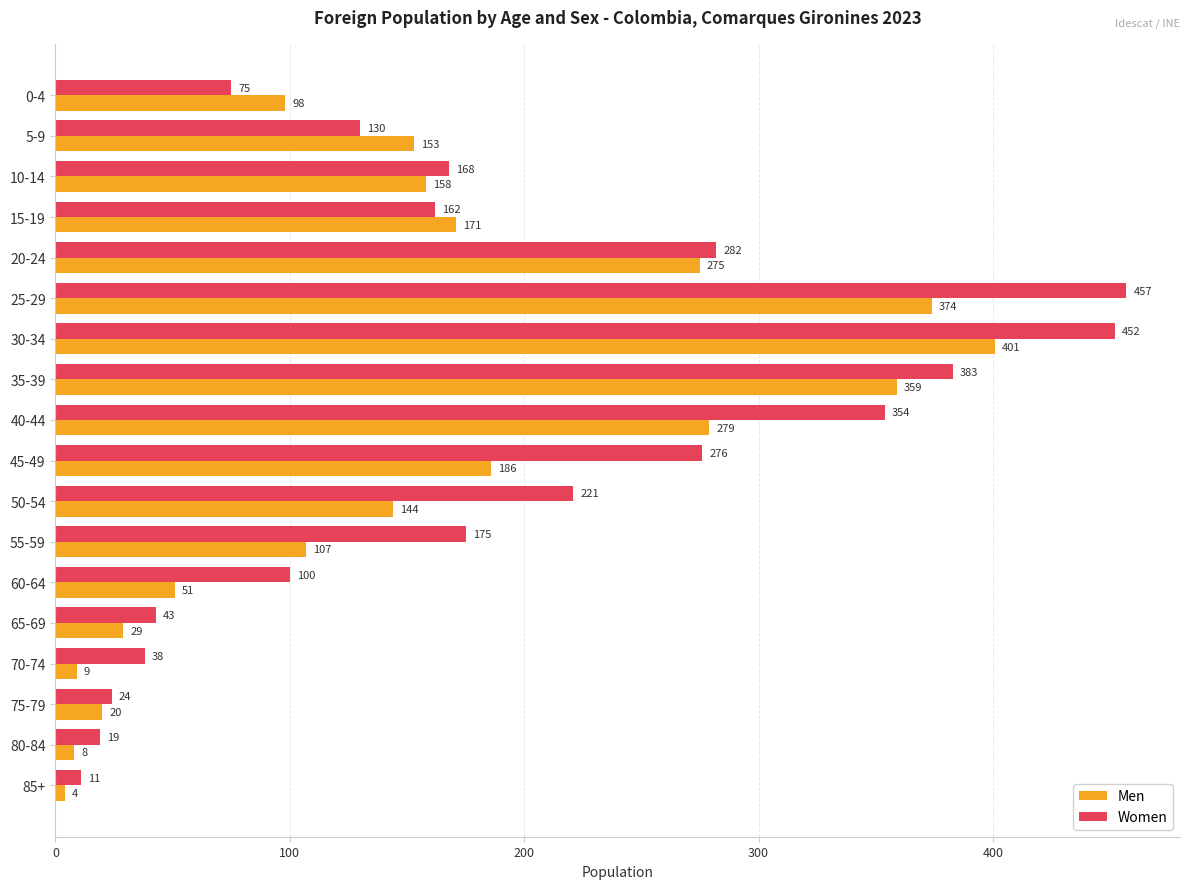

Read the Women value at 15-19, to the nearest 10.

160